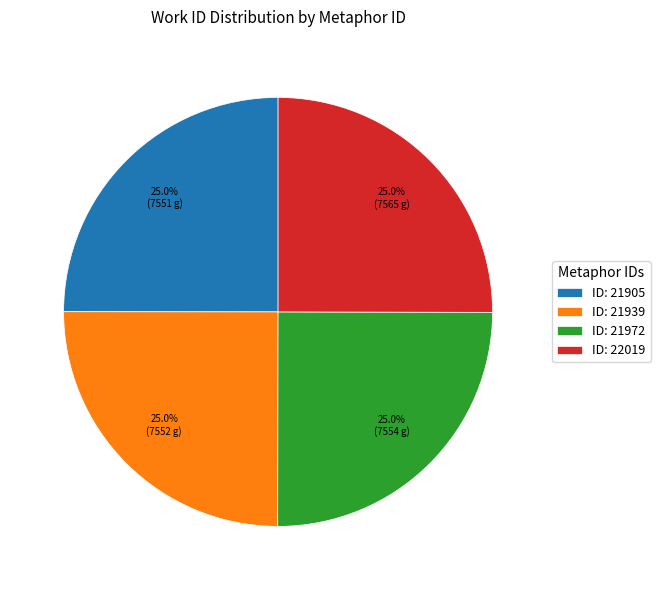

Is there any slice that represents more than half of the pie?

No